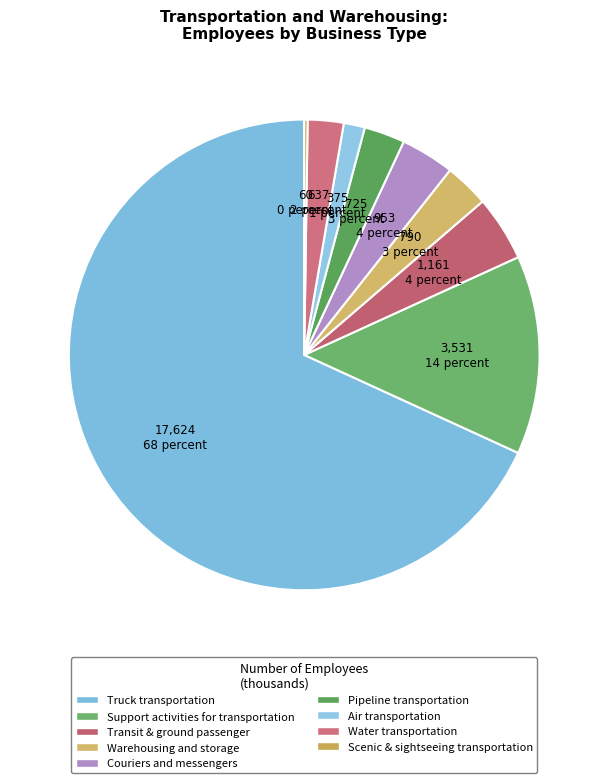

How many slices are in this pie chart?

9